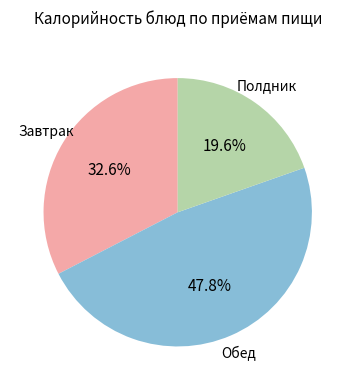

Is there a majority slice in this chart?

No